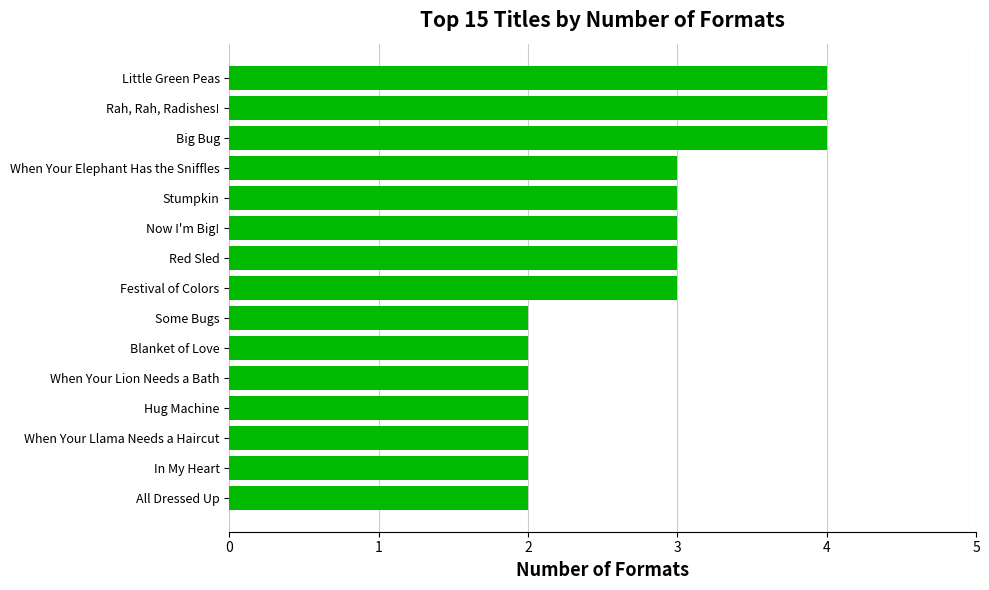

What is the change in value from When Your Llama Needs a Haircut to Red Sled?

+1